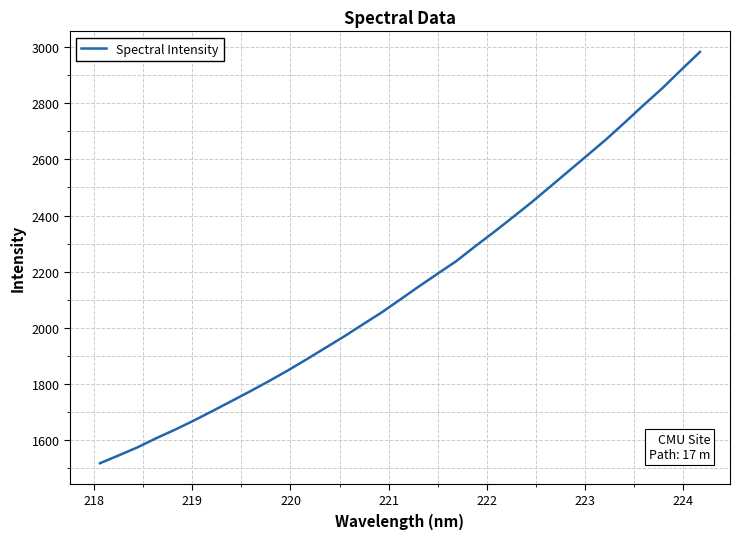

What is the greatest value displayed?

2983.5